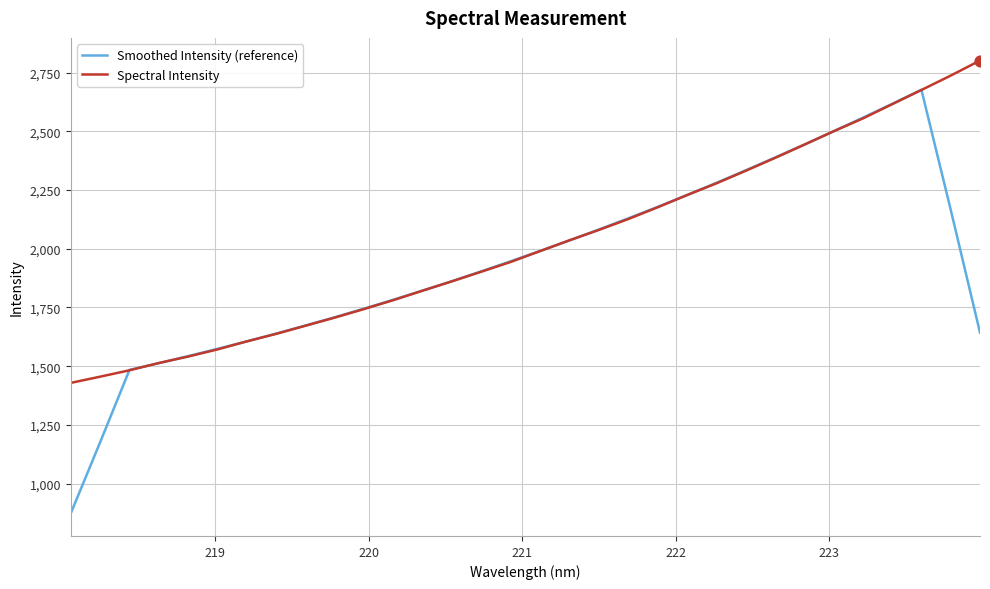

What is the greatest value displayed?

2801.8